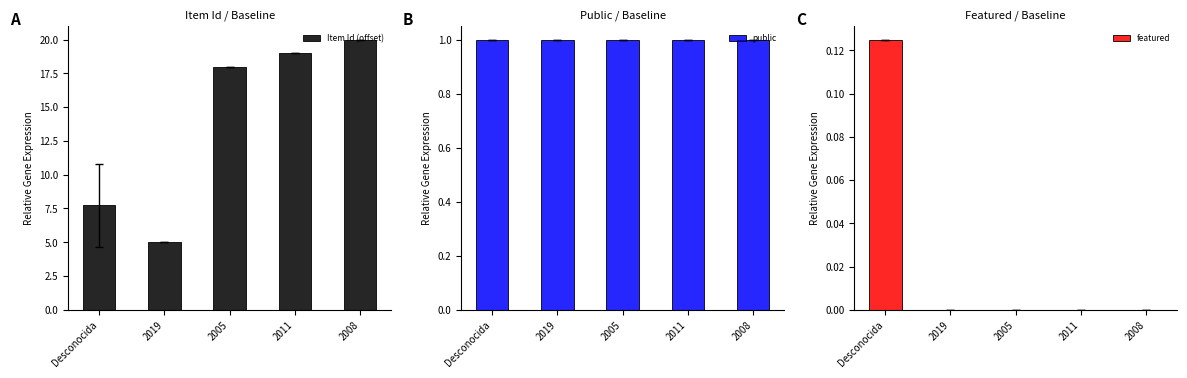

Does the chart contain stacked bars?

No